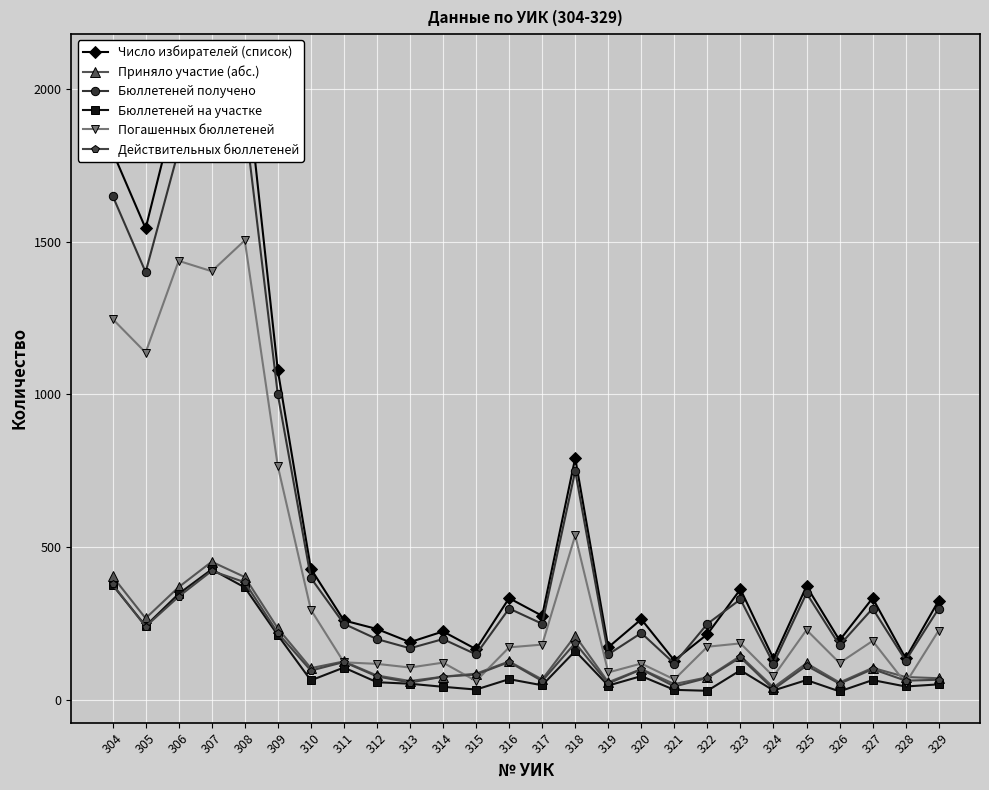

What is the minimum value for Приняло участие (абс.)?

42